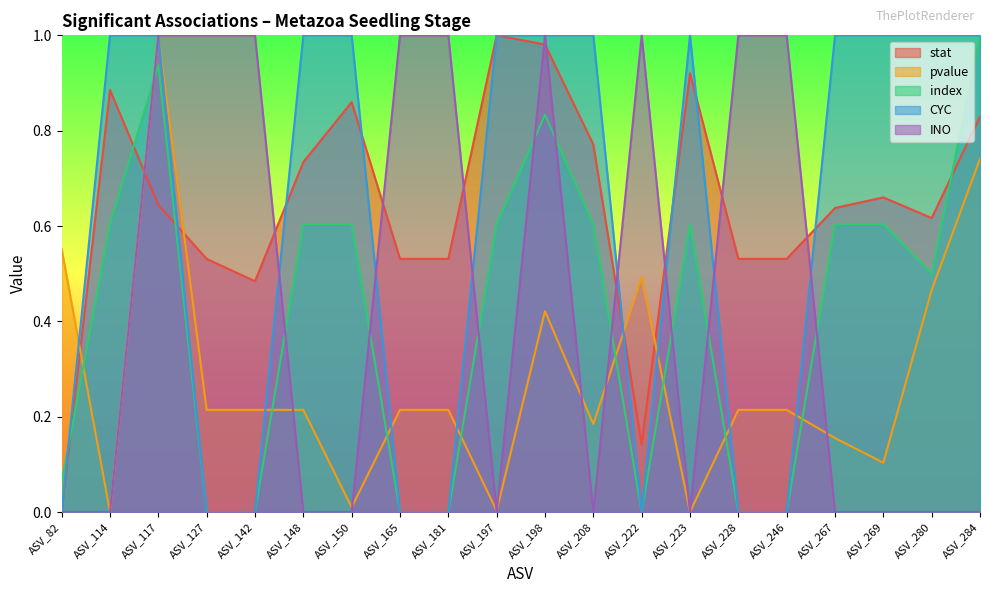

True or false: index and INO cross at least once.

True